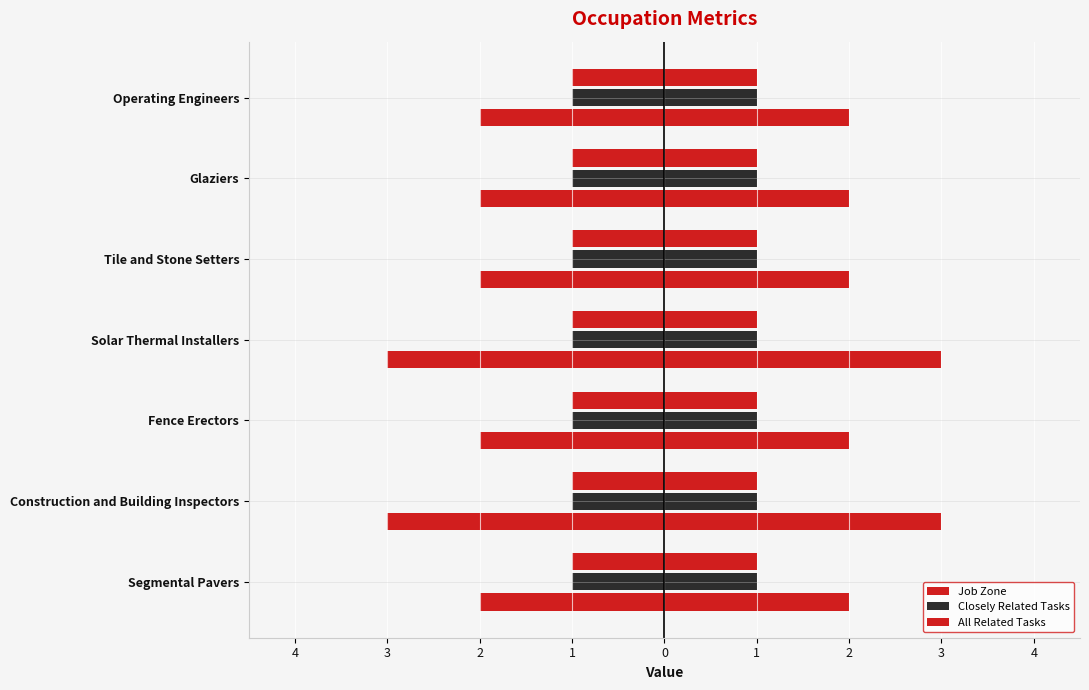

What is the value of the Job Zone bar at the 4th from the left?

-3.0